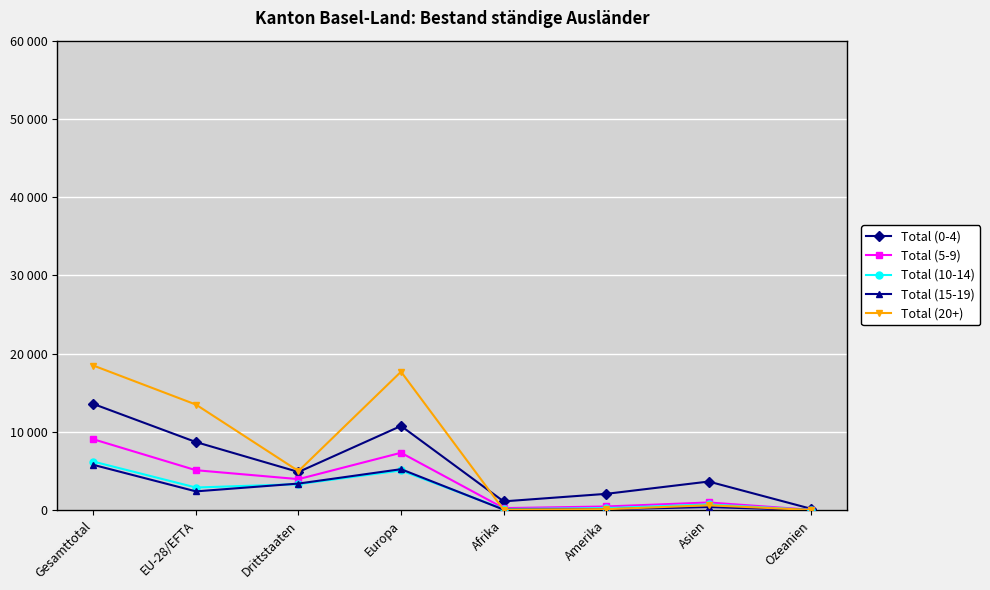

At how many categories does at least one series exceed 1089?

7